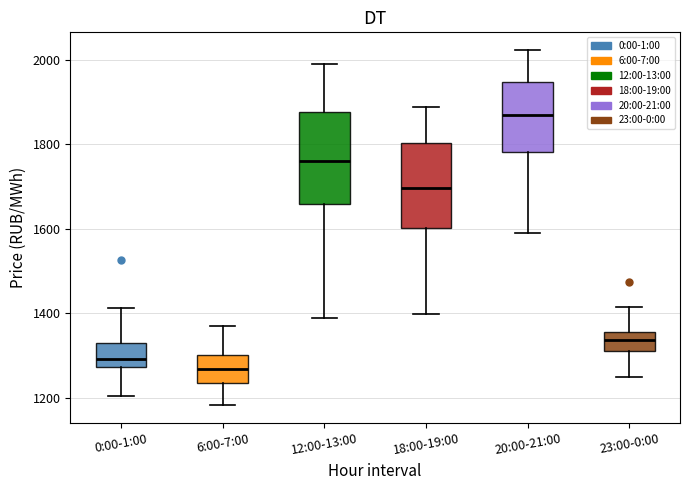

Reading left to right, read every box against the y-axis: the position of its median line, the range the box covers, and the ends of its whiskers. The values are not printed on the chart, so give them approximately, as read against the axis.

0:00-1:00: median 1300, box 1280 to 1320, whiskers 1200 to 1420
6:00-7:00: median 1260, box 1240 to 1300, whiskers 1180 to 1360
12:00-13:00: median 1760, box 1660 to 1880, whiskers 1380 to 1980
18:00-19:00: median 1700, box 1600 to 1800, whiskers 1400 to 1880
20:00-21:00: median 1860, box 1780 to 1940, whiskers 1600 to 2020
23:00-0:00: median 1340, box 1320 to 1360, whiskers 1240 to 1420